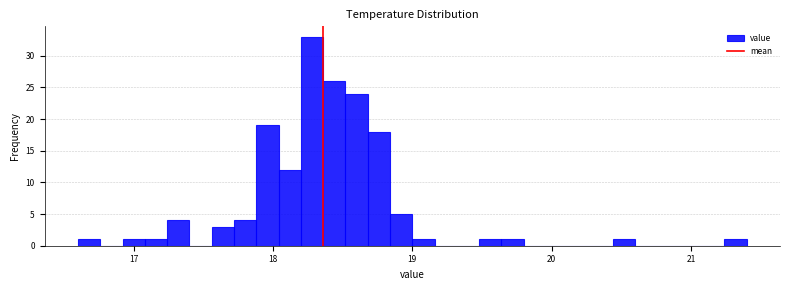

Around what value on the x-axis is the tallest bar? Give the approximate position of its centre, as read against the axis.

18.3